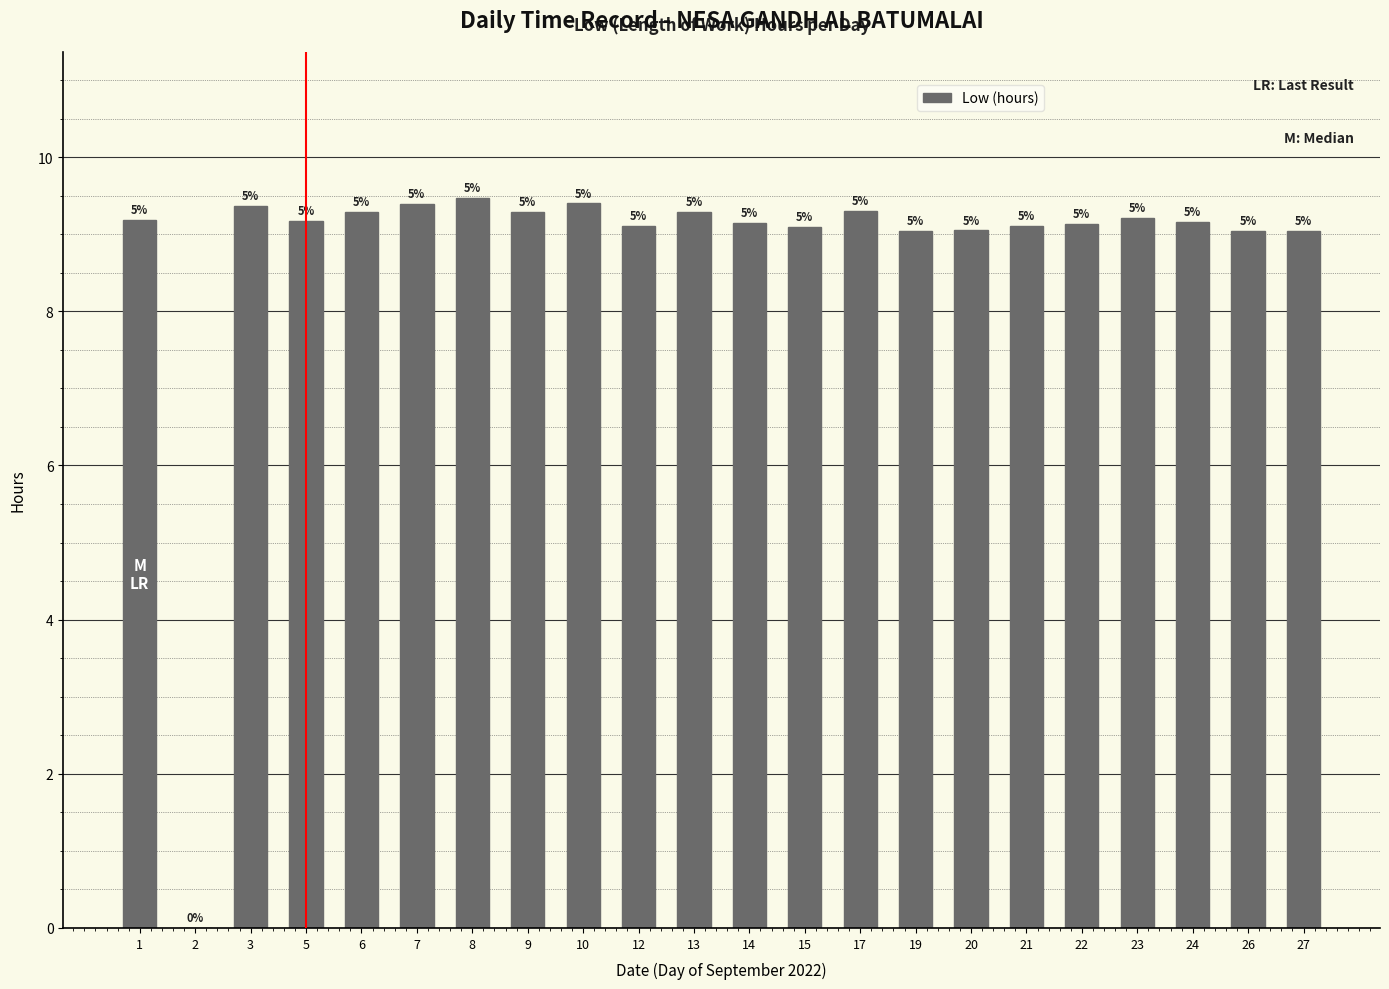

Does the chart contain any negative values?

No